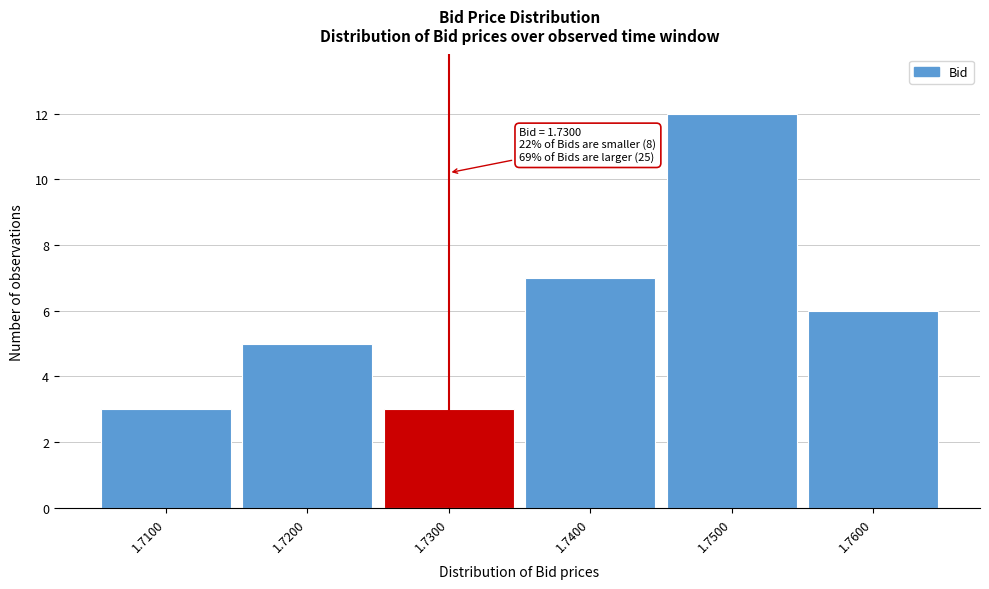

Over which range of the x-axis is the bar tallest?

1.745 to 1.755